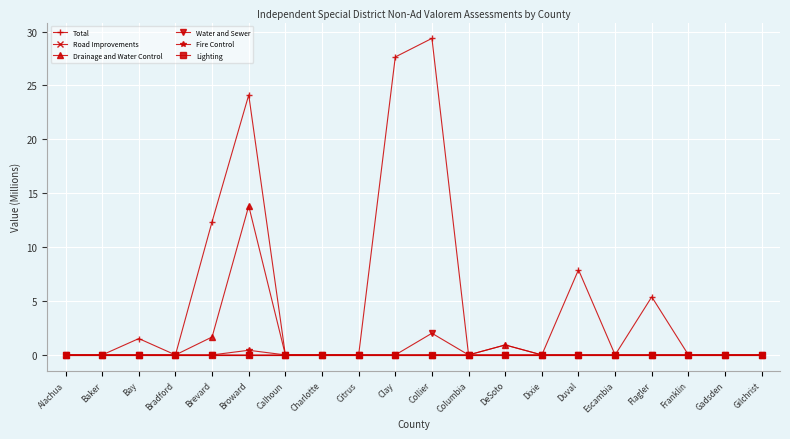

What position from the left is Baker?

2